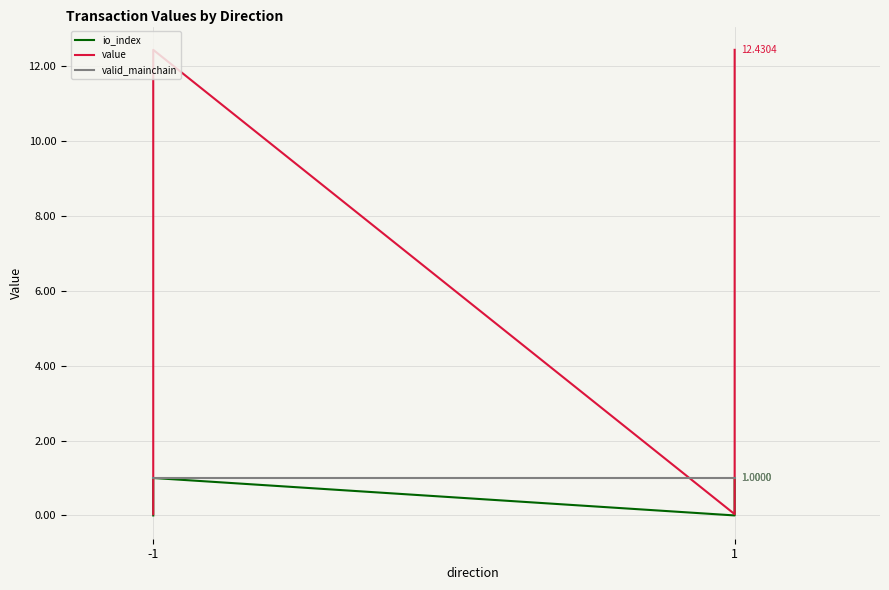

True or false: valid_mainchain has more than 2 interior local peaks.

False